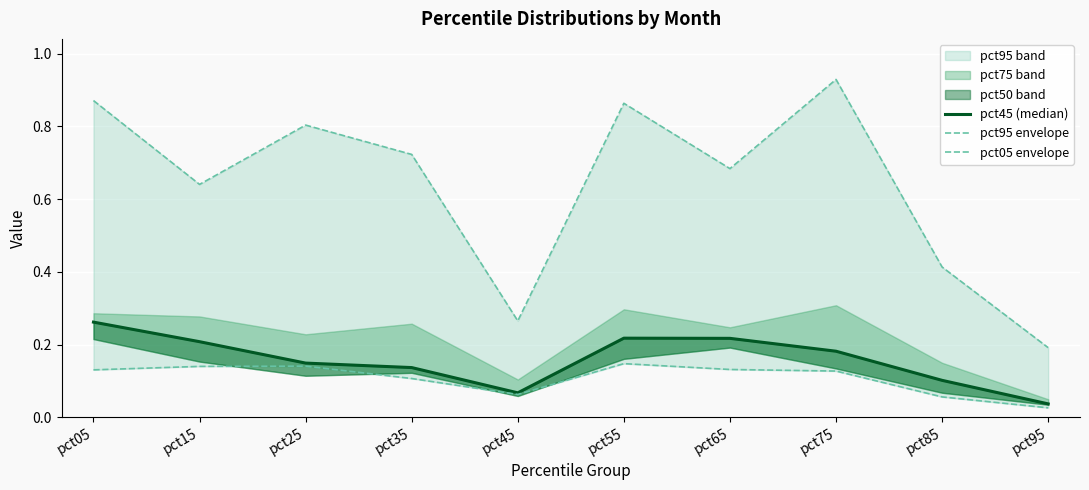

Is this an area chart (filled region under the line)?

No